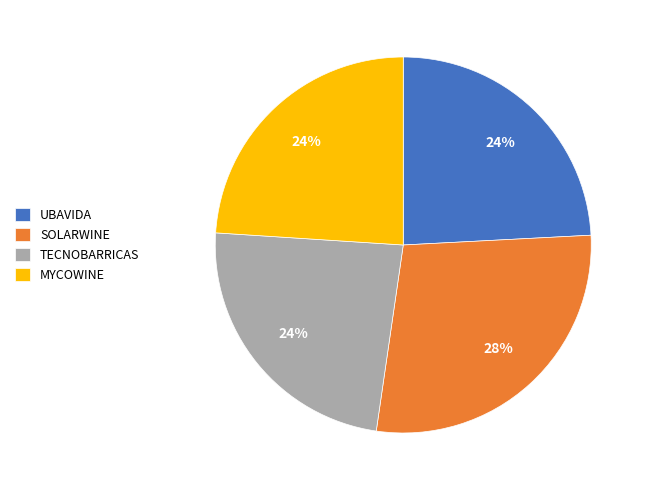

Approximately how many times larger is the value at UBAVIDA compared to TECNOBARRICAS?

1.0